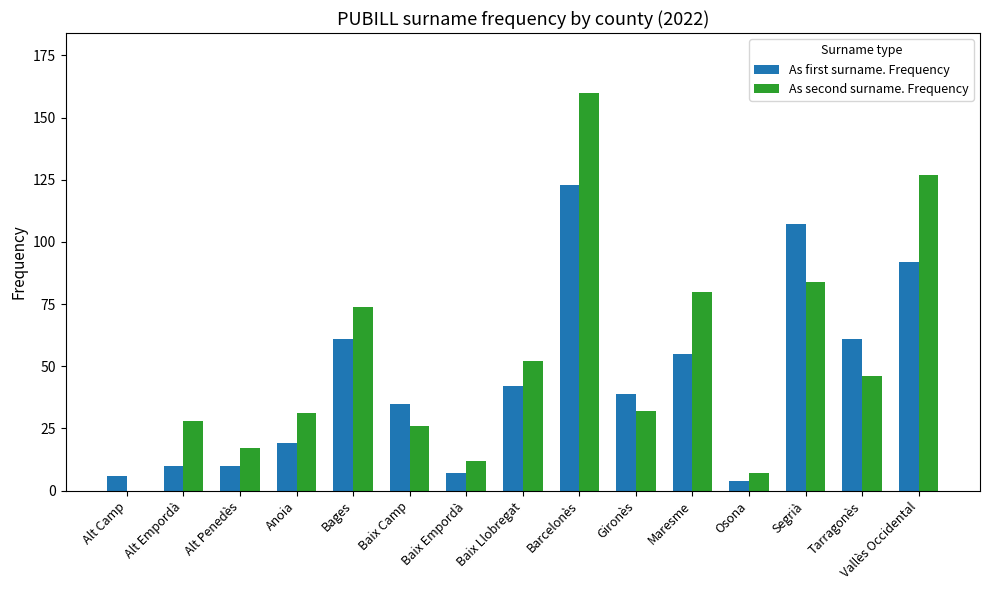

How many categories are shown in the chart?

15